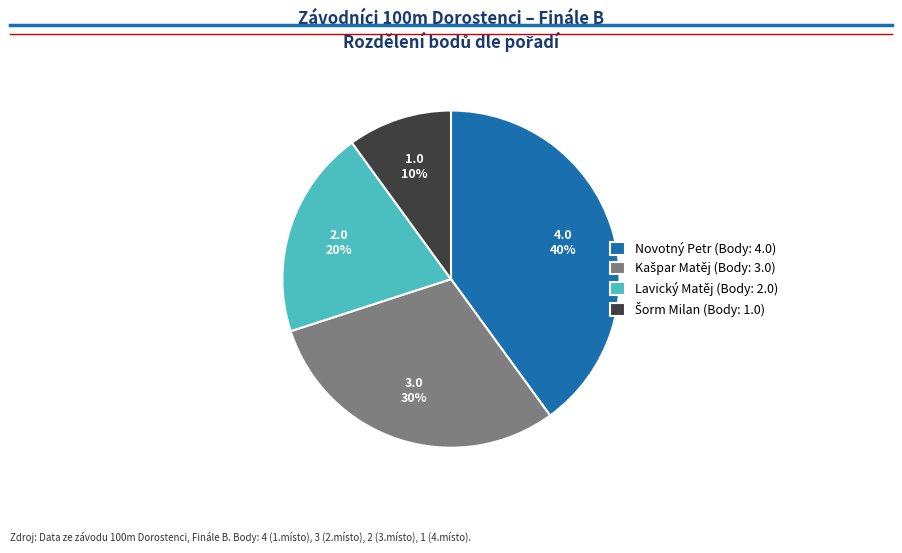

To the nearest percent, what portion does Lavický Matěj represent?

20%